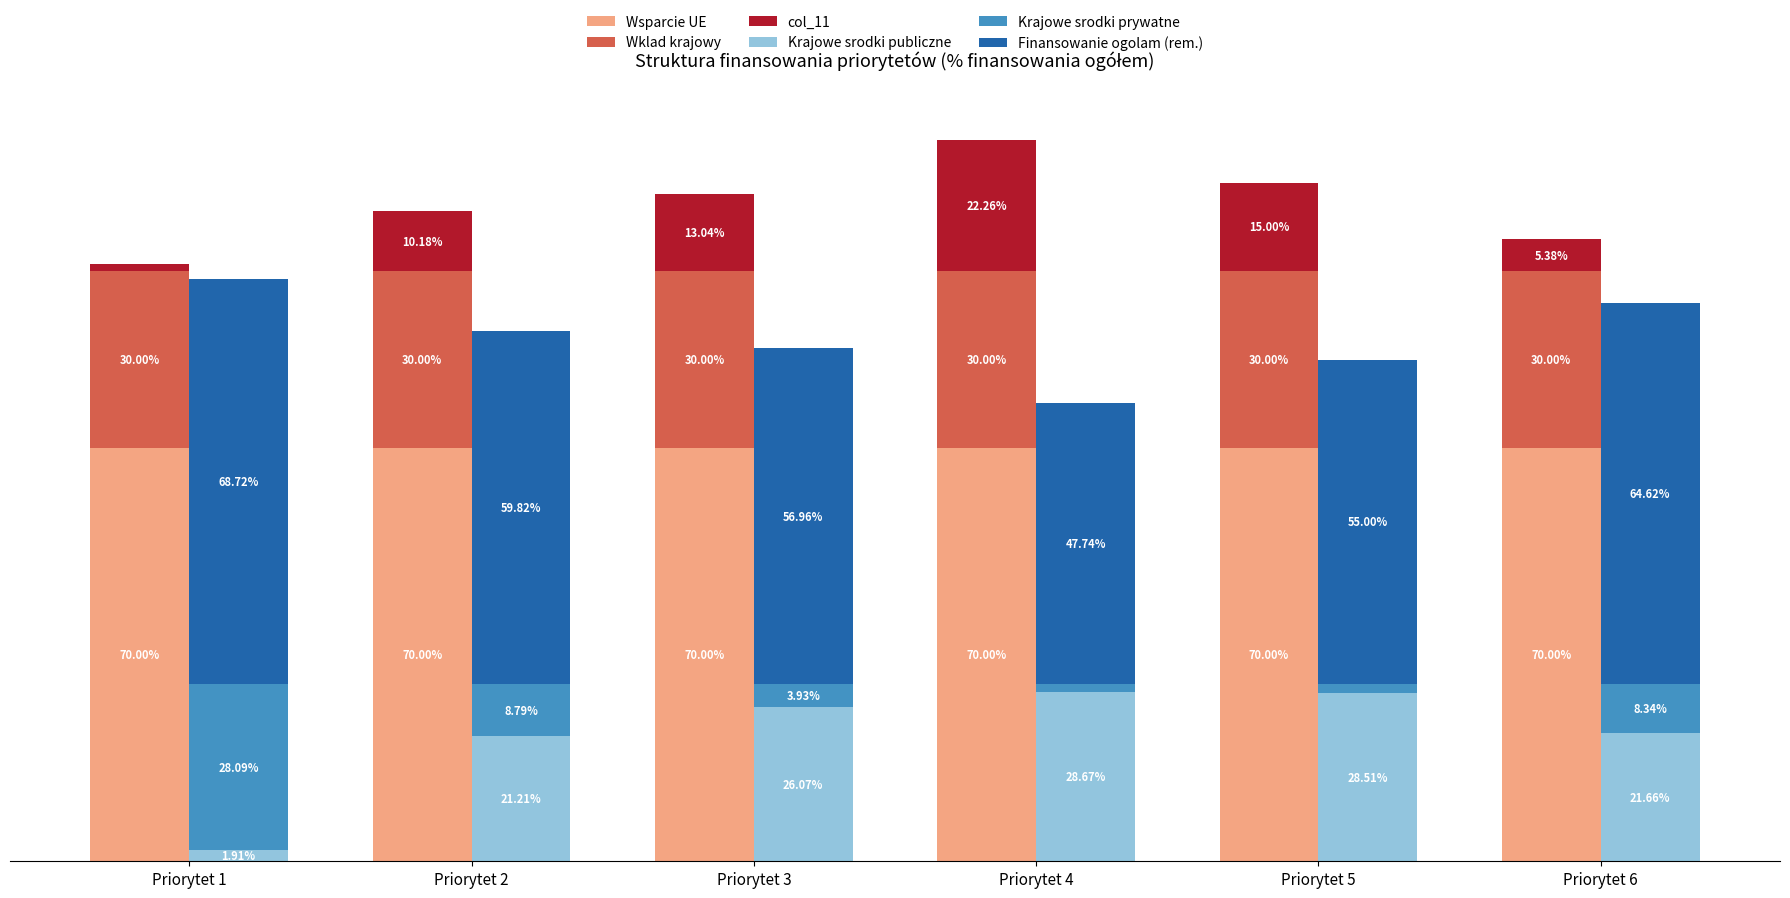

Reading left to right, transcribe all the data shown in this chart.

Wsparcie UE: Priorytet 1=70.0	Priorytet 2=70.0	Priorytet 3=70.0	Priorytet 4=70.0	Priorytet 5=70.0	Priorytet 6=70.0
Wklad krajowy: Priorytet 1=30.0	Priorytet 2=30.0	Priorytet 3=30.0	Priorytet 4=30.0	Priorytet 5=30.0	Priorytet 6=30.0
col_11: Priorytet 1=1.3	Priorytet 2=10.2	Priorytet 3=13.0	Priorytet 4=22.3	Priorytet 5=15.0	Priorytet 6=5.4
Krajowe srodki publiczne: Priorytet 1=1.9	Priorytet 2=21.2	Priorytet 3=26.1	Priorytet 4=28.7	Priorytet 5=28.5	Priorytet 6=21.7
Krajowe srodki prywatne: Priorytet 1=28.1	Priorytet 2=8.8	Priorytet 3=3.9	Priorytet 4=1.3	Priorytet 5=1.5	Priorytet 6=8.3
Finansowanie ogolam (rem.): Priorytet 1=68.7	Priorytet 2=59.8	Priorytet 3=57.0	Priorytet 4=47.7	Priorytet 5=55.0	Priorytet 6=64.6